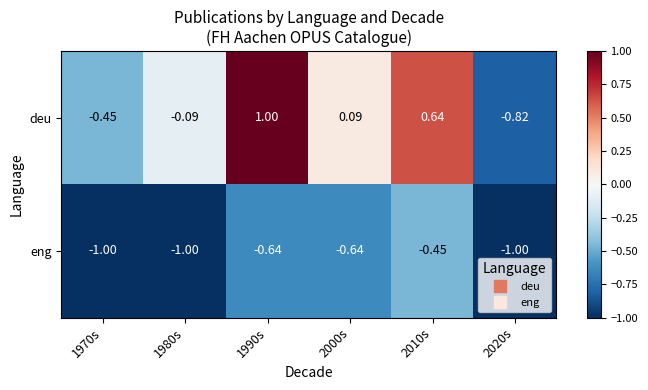

Is the value of eng at 2020s greater than the value of deu at 1990s?

No